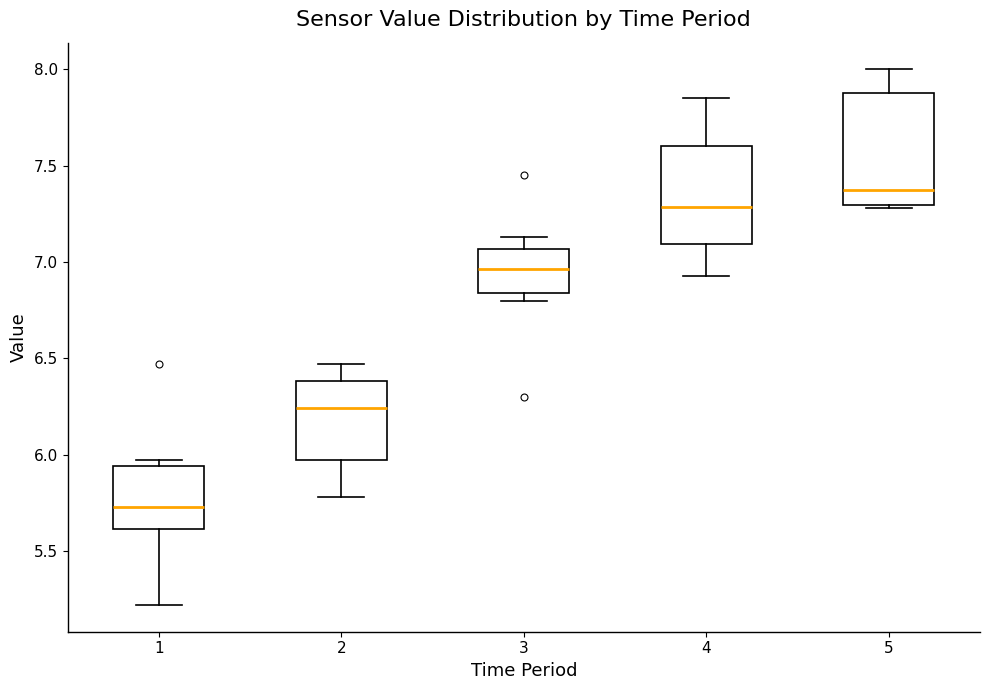

Reading left to right, read every box against the y-axis: the position of its median line, the range the box covers, and the ends of its whiskers. The values are not printed on the chart, so give them approximately, as read against the axis.

1: median 5.75, box 5.60 to 5.95, whiskers 5.20 to 5.95 (just above the box's upper edge)
2: median 6.25, box 5.95 to 6.40, whiskers 5.80 to 6.45
3: median 6.95, box 6.85 to 7.05, whiskers 6.80 to 7.15
4: median 7.30, box 7.10 to 7.60, whiskers 6.95 to 7.85
5: median 7.40, box 7.30 to 7.90, whiskers 7.30 to 8.00